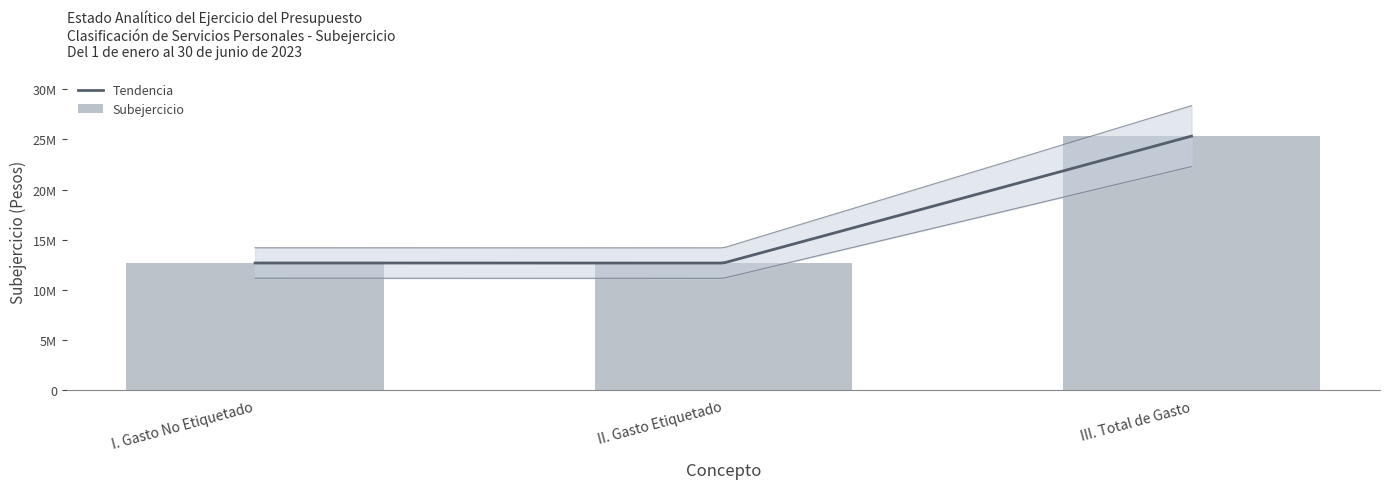

What is the label of the 2nd bar from the left?

II. Gasto Etiquetado